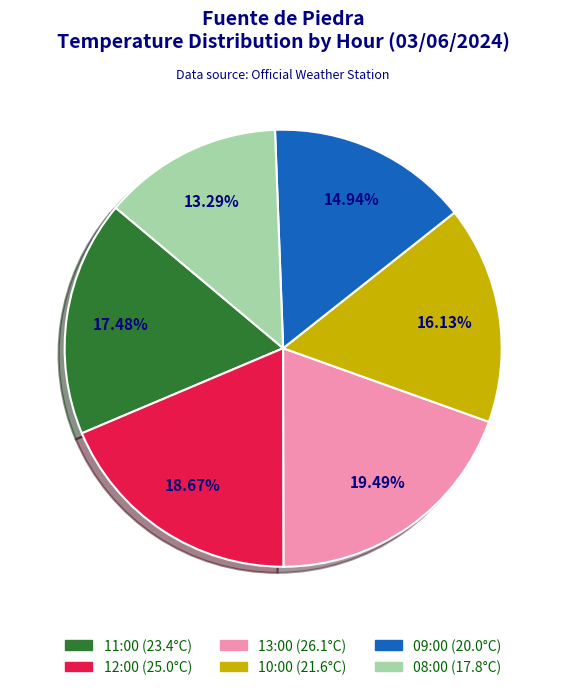

Is 11:00 the majority of the pie?

No